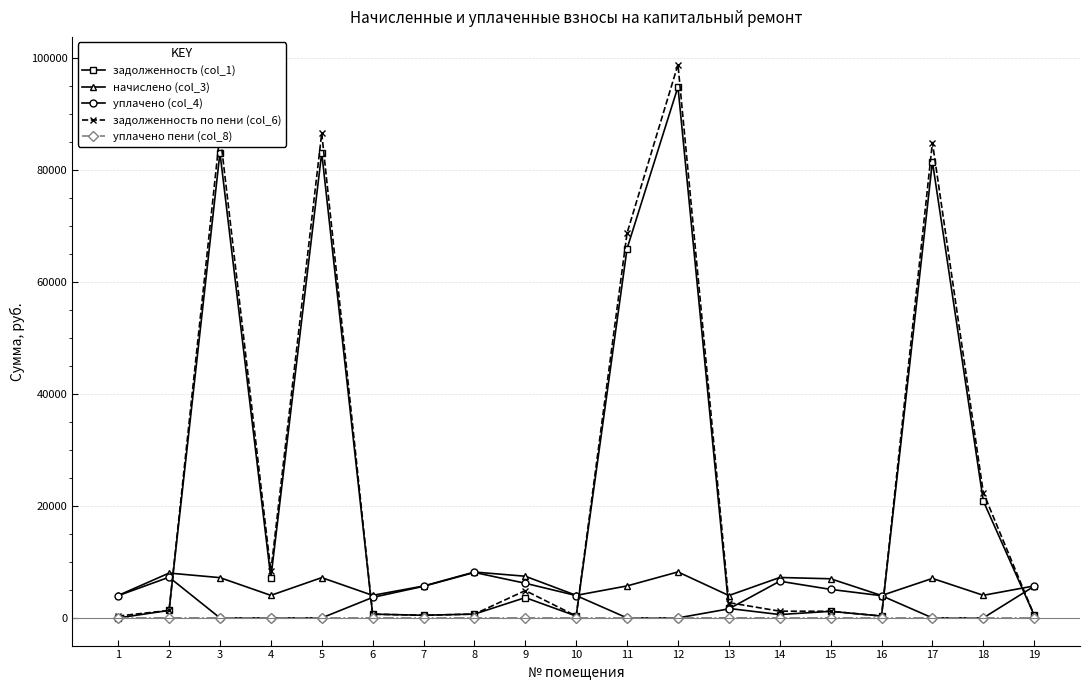

What is the highest value of the уплачено (col_4) series?

8115.5